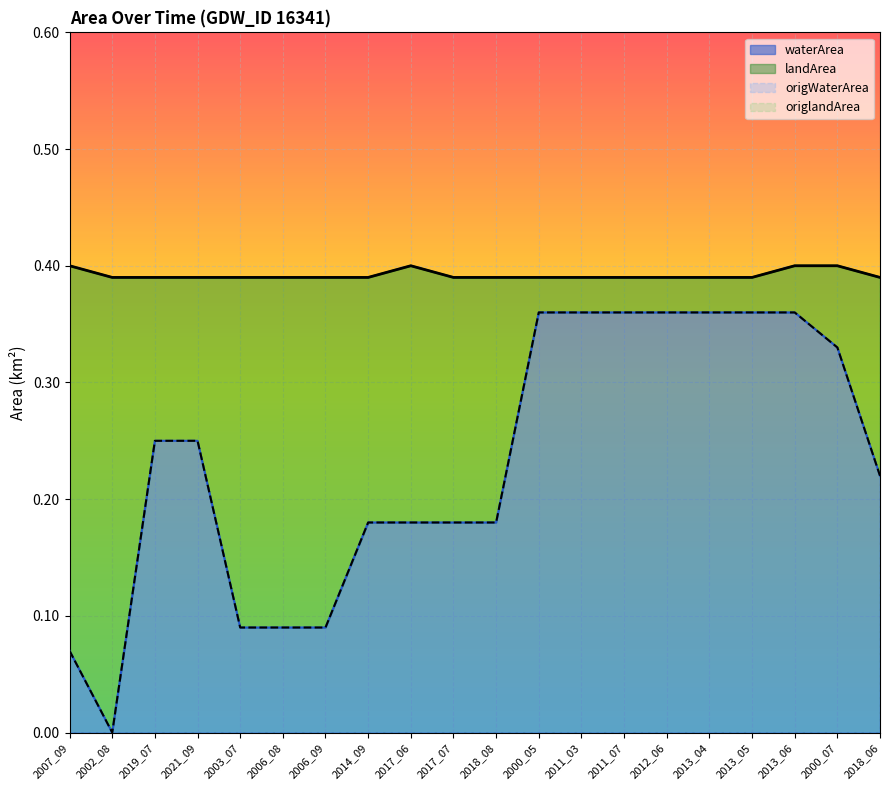

The waterArea series shows 0.2 at 2018_08. True or false?

True